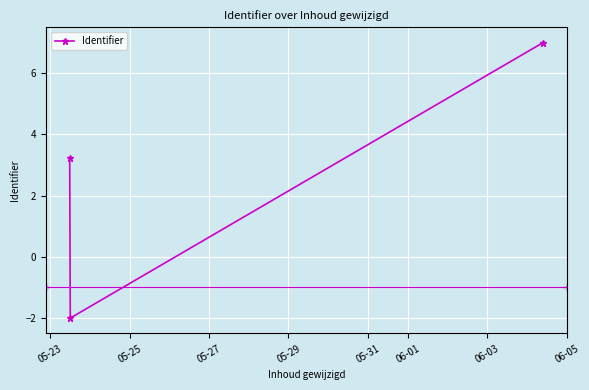

What is the difference between the second highest and minimum values?

5.2